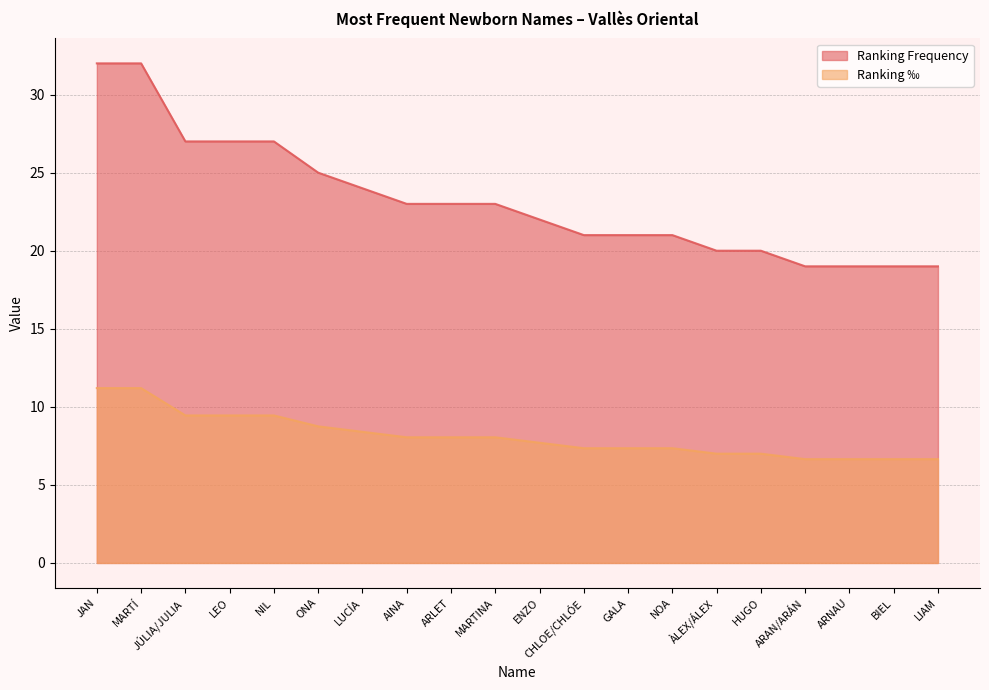

What is the difference between the Ranking ‰ values at ARLET and GALA?

0.7